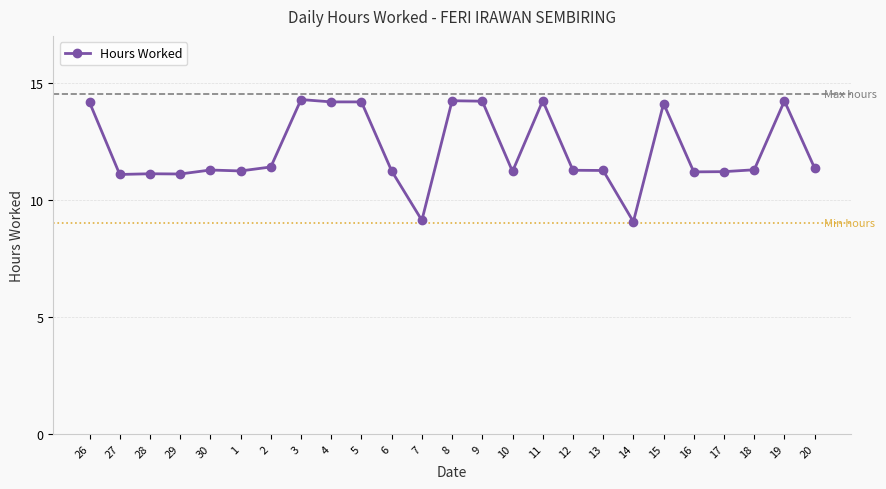

What is the difference between the maximum and minimum values?

5.2